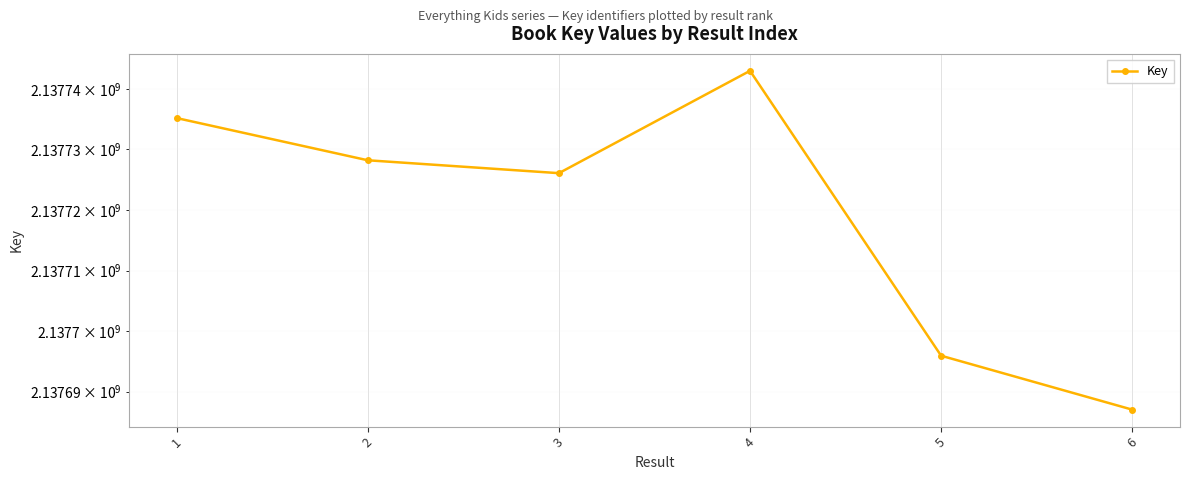

Is this an area chart (filled region under the line)?

No